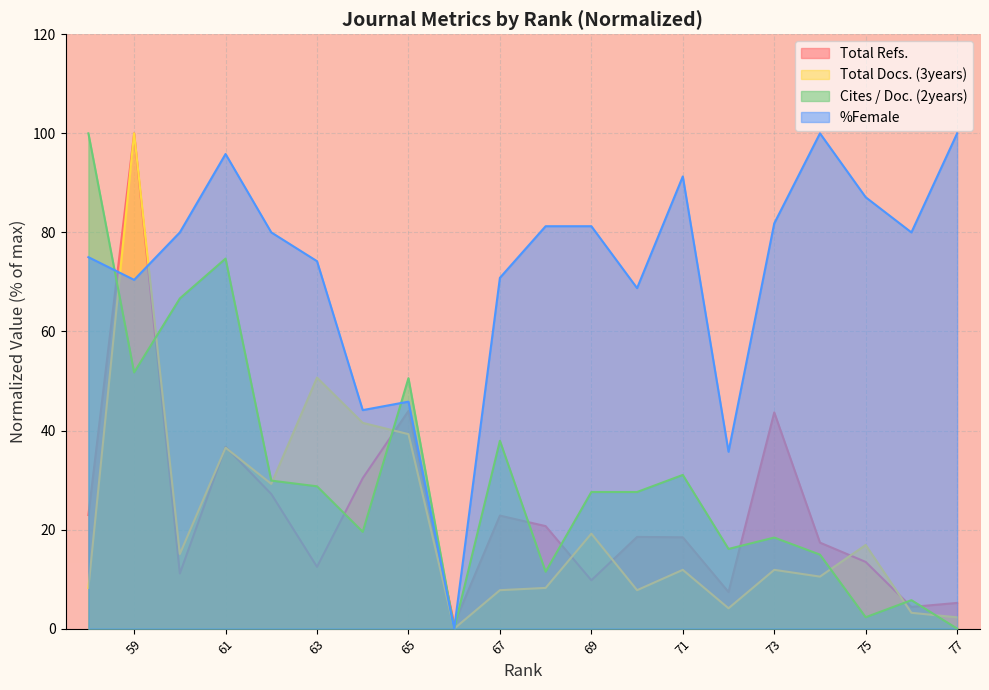

At how many categories does at least one series exceed 4?

19